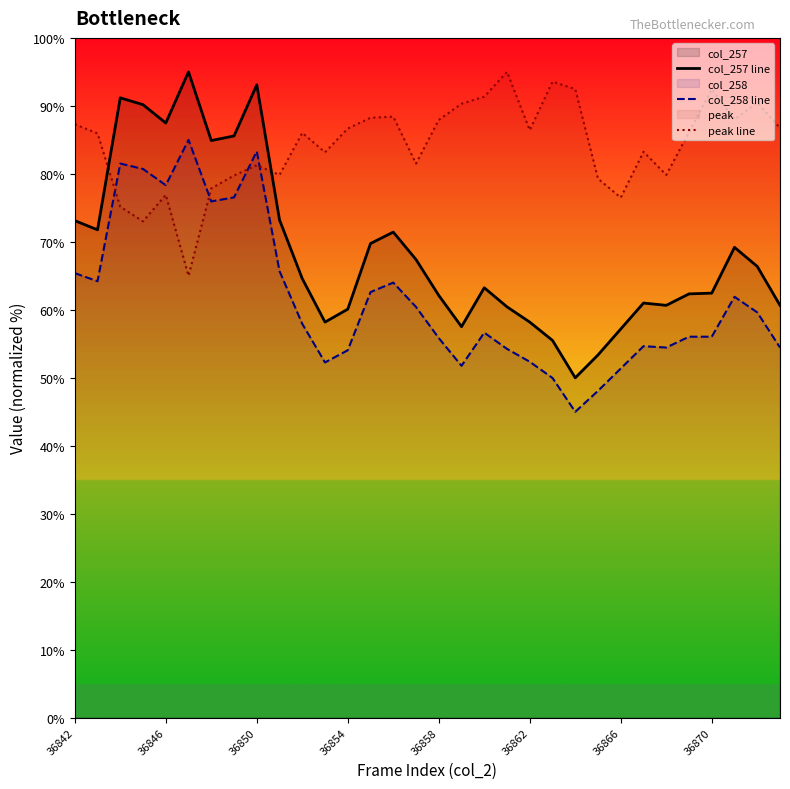

The value of col_258 line at 36842 is 65.4. True or false?

True